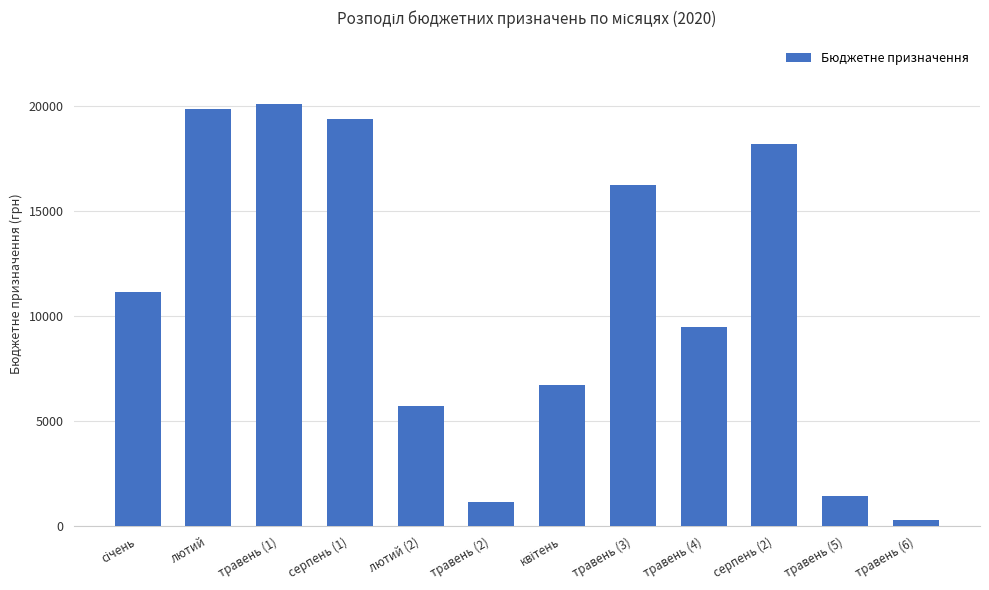

Where is the data nearest to the value 10200?

травень (4)